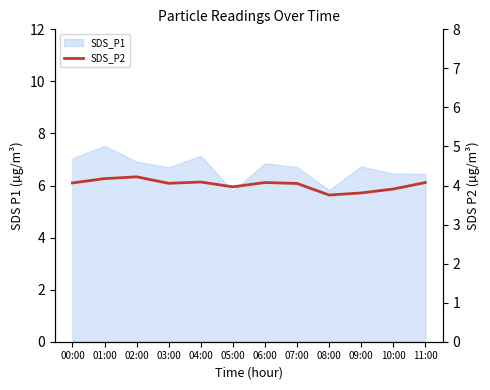

Does the chart display data point markers on the line(s)?

No